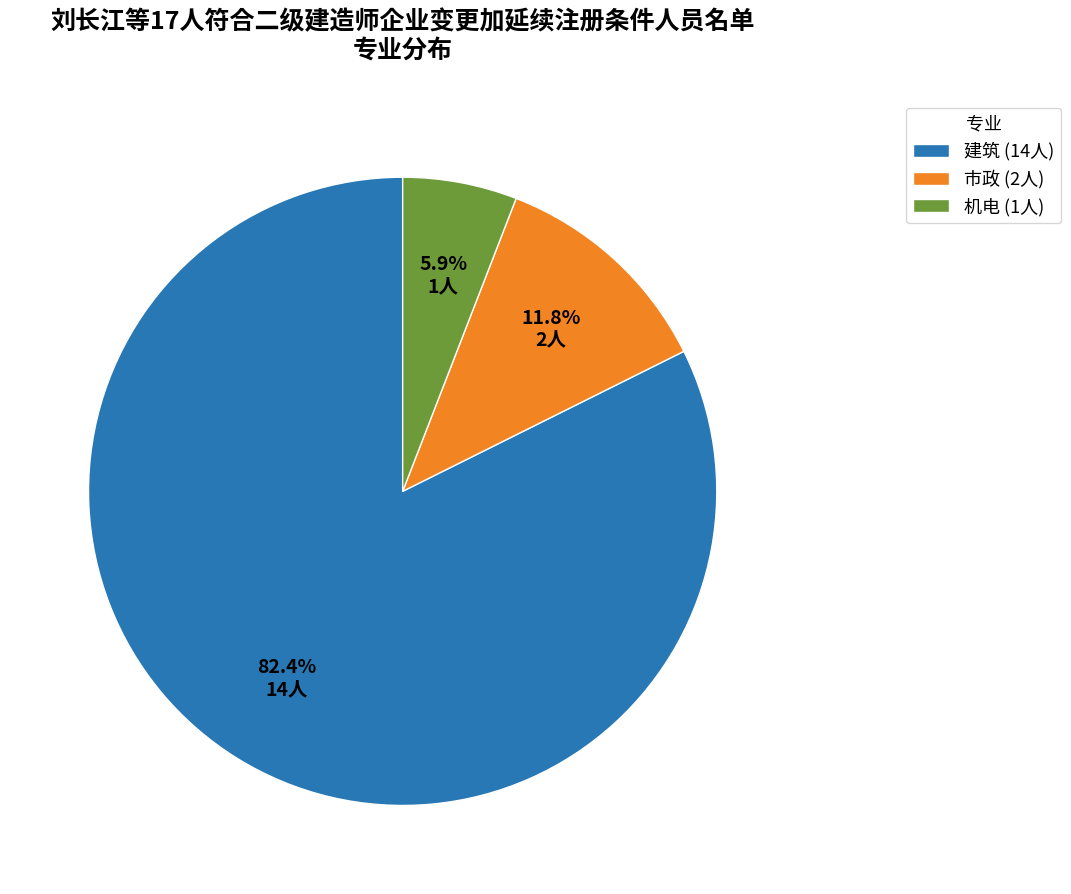

What percentage is the 机电 slice, to the nearest percent?

6%